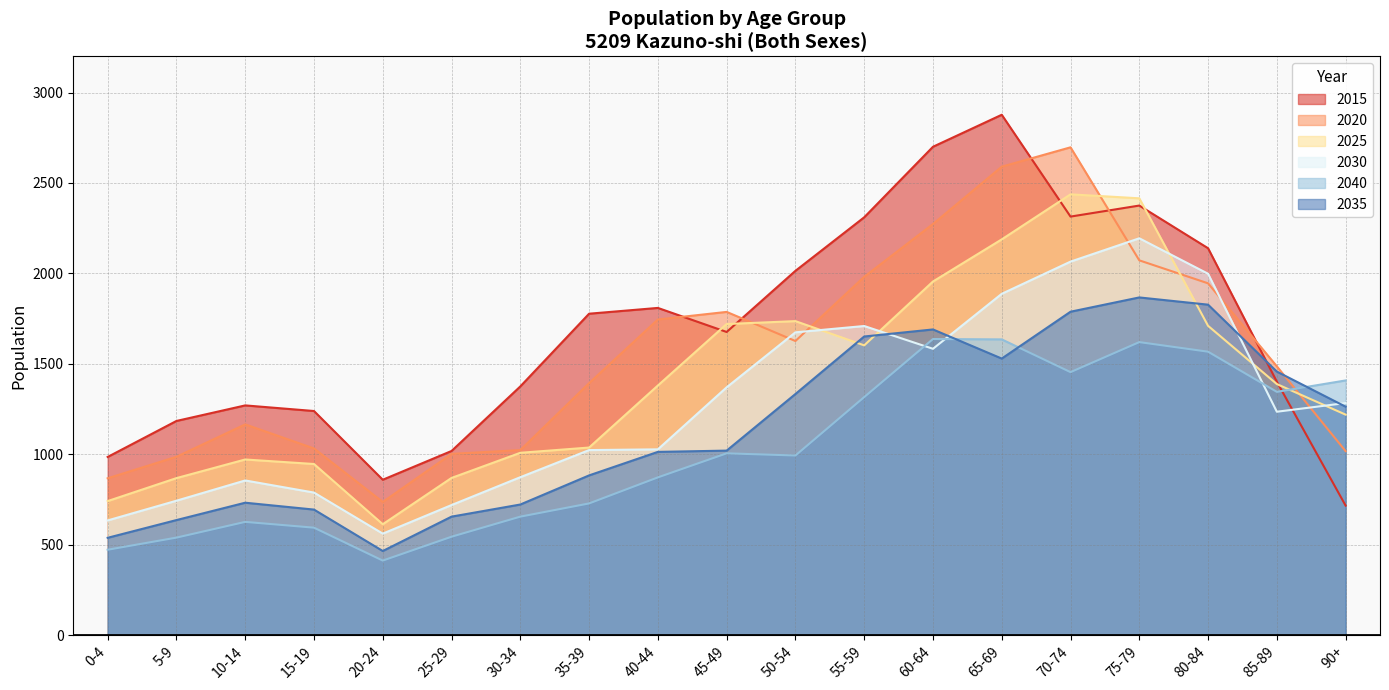

Reading left to right, what are all the values shown in this chart?

2015: 0-4=985	5-9=1184	10-14=1270	15-19=1239	20-24=859	25-29=1018	30-34=1375	35-39=1777	40-44=1809	45-49=1676	50-54=2014	55-59=2310	60-64=2700	65-69=2877	70-74=2314	75-79=2375	80-84=2139	85-89=1401	90+=716
2020: 0-4=867	5-9=986	10-14=1165	15-19=1032	20-24=736	25-29=1002	30-34=1023	35-39=1393	40-44=1745	45-49=1787	50-54=1626	55-59=1981	60-64=2273	65-69=2590	70-74=2697	75-79=2072	80-84=1945	85-89=1486	90+=1017
2025: 0-4=741	5-9=868	10-14=971	15-19=946	20-24=613	25-29=869	30-34=1008	35-39=1037	40-44=1380	45-49=1720	50-54=1736	55-59=1602	60-64=1955	65-69=2188	70-74=2437	75-79=2415	80-84=1710	85-89=1388	90+=1219
2030: 0-4=634	5-9=743	10-14=855	15-19=788	20-24=561	25-29=719	30-34=873	35-39=1023	40-44=1027	45-49=1370	50-54=1674	55-59=1709	60-64=1583	65-69=1887	70-74=2065	75-79=2194	80-84=1998	85-89=1235	90+=1283
2040: 0-4=472	5-9=539	10-14=626	15-19=594	20-24=412	25-29=544	30-34=655	35-39=728	40-44=872	45-49=1005	50-54=993	55-59=1316	60-64=1637	65-69=1635	70-74=1454	75-79=1620	80-84=1567	85-89=1345	90+=1408
2035: 0-4=538	5-9=636	10-14=732	15-19=694	20-24=465	25-29=655	30-34=722	35-39=883	40-44=1013	45-49=1020	50-54=1333	55-59=1651	60-64=1690	65-69=1529	70-74=1788	75-79=1867	80-84=1827	85-89=1457	90+=1263